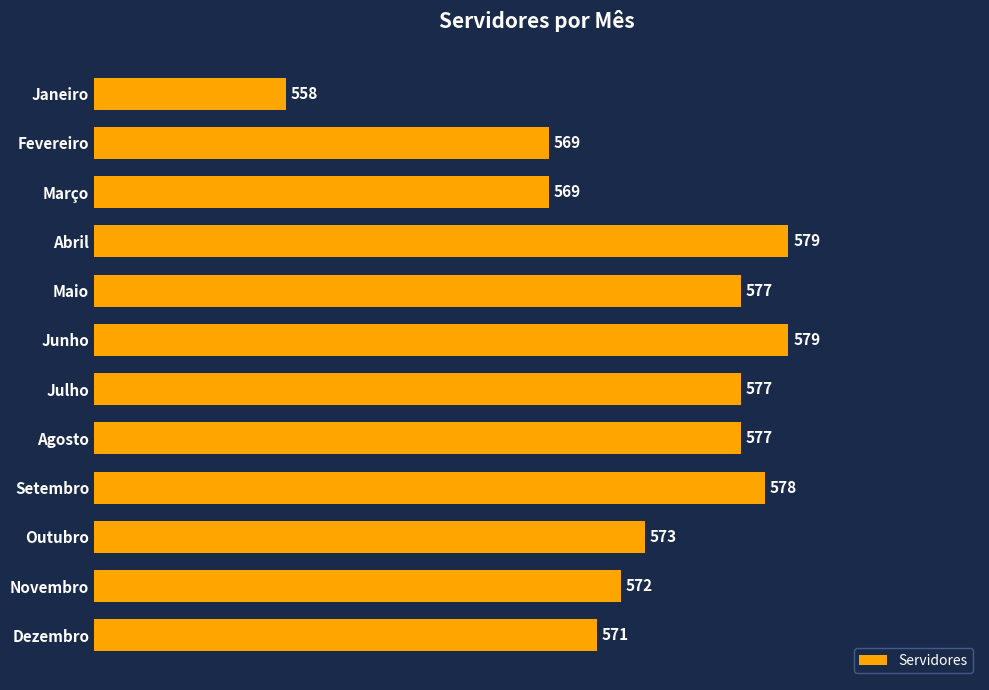

Rank the categories by value from lowest to highest.

Janeiro, Fevereiro, Março, Dezembro, Novembro, Outubro, Maio, Julho, Agosto, Setembro, Abril, Junho